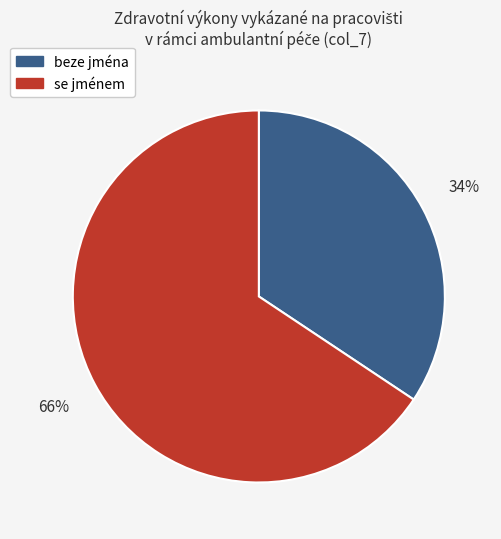

Does se jménem represent more than half of the total?

Yes